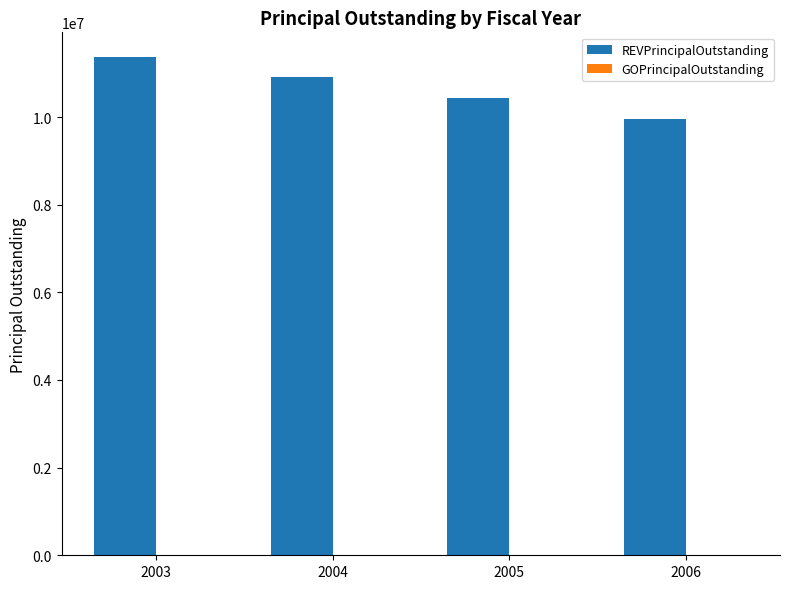

Rank the categories by value from lowest to highest.

2006, 2005, 2004, 2003